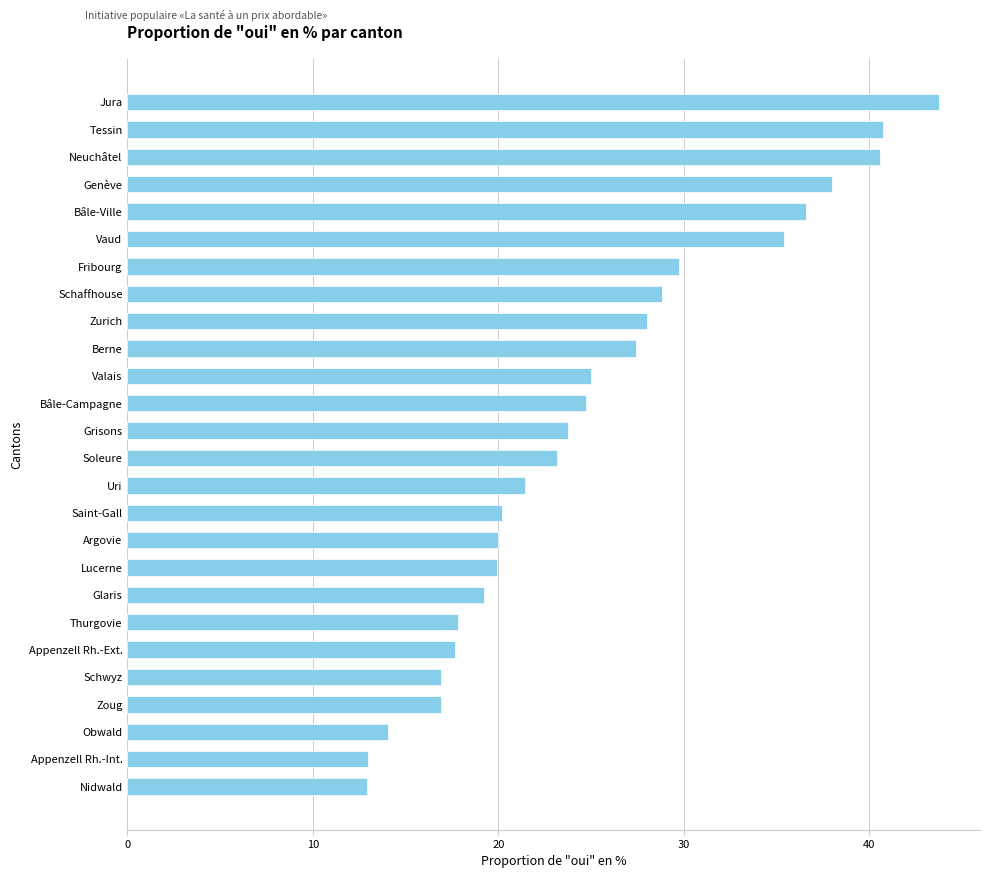

At which category does the chart reach its peak across all series?

Jura